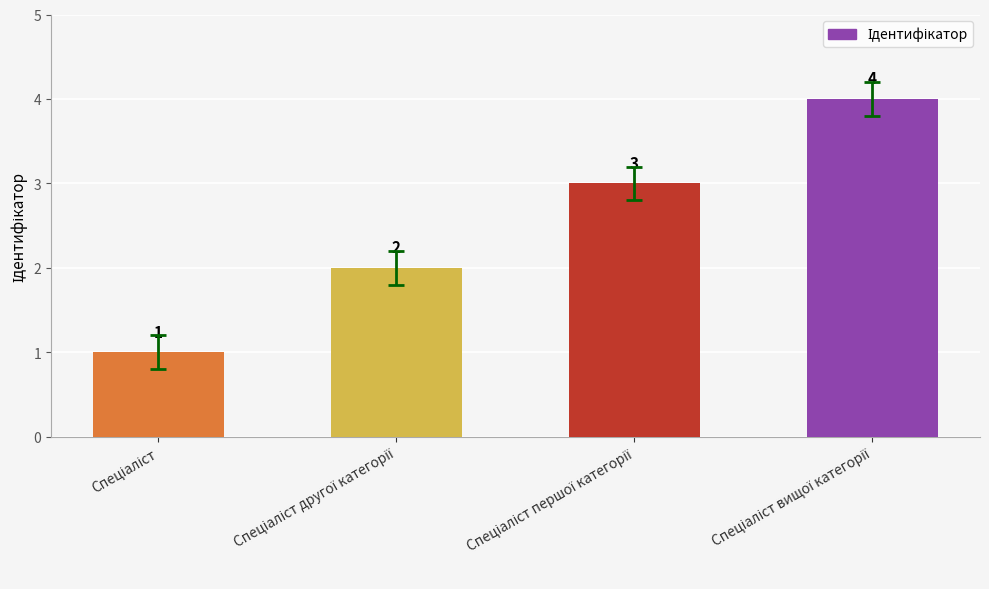

What is the maximum value shown in the chart?

4